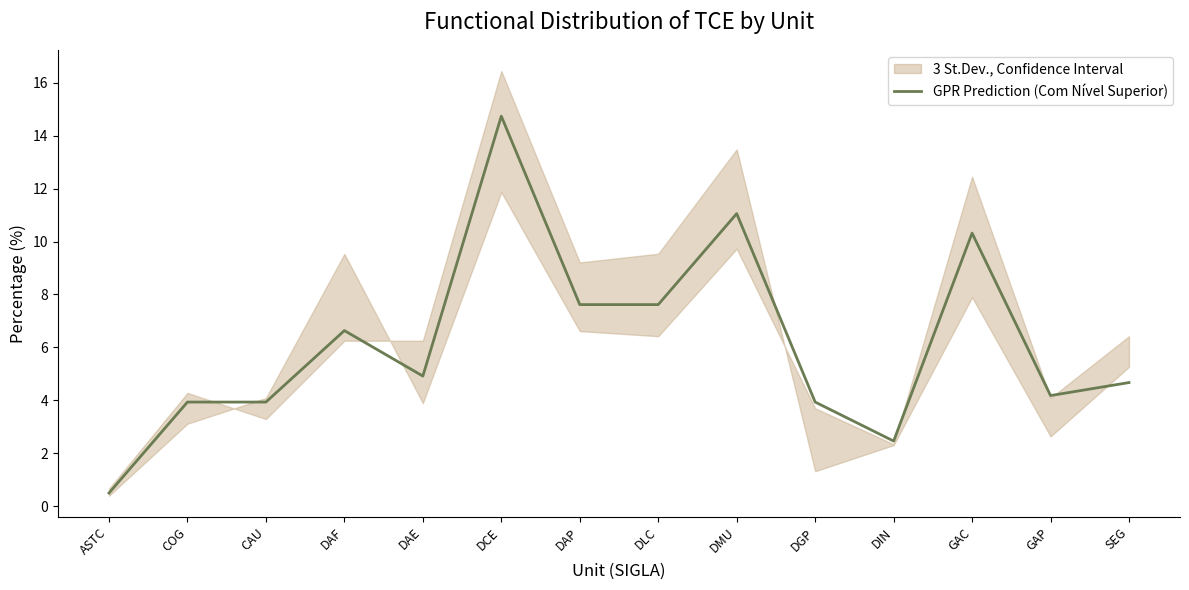

How many lines are shown in the chart?

1